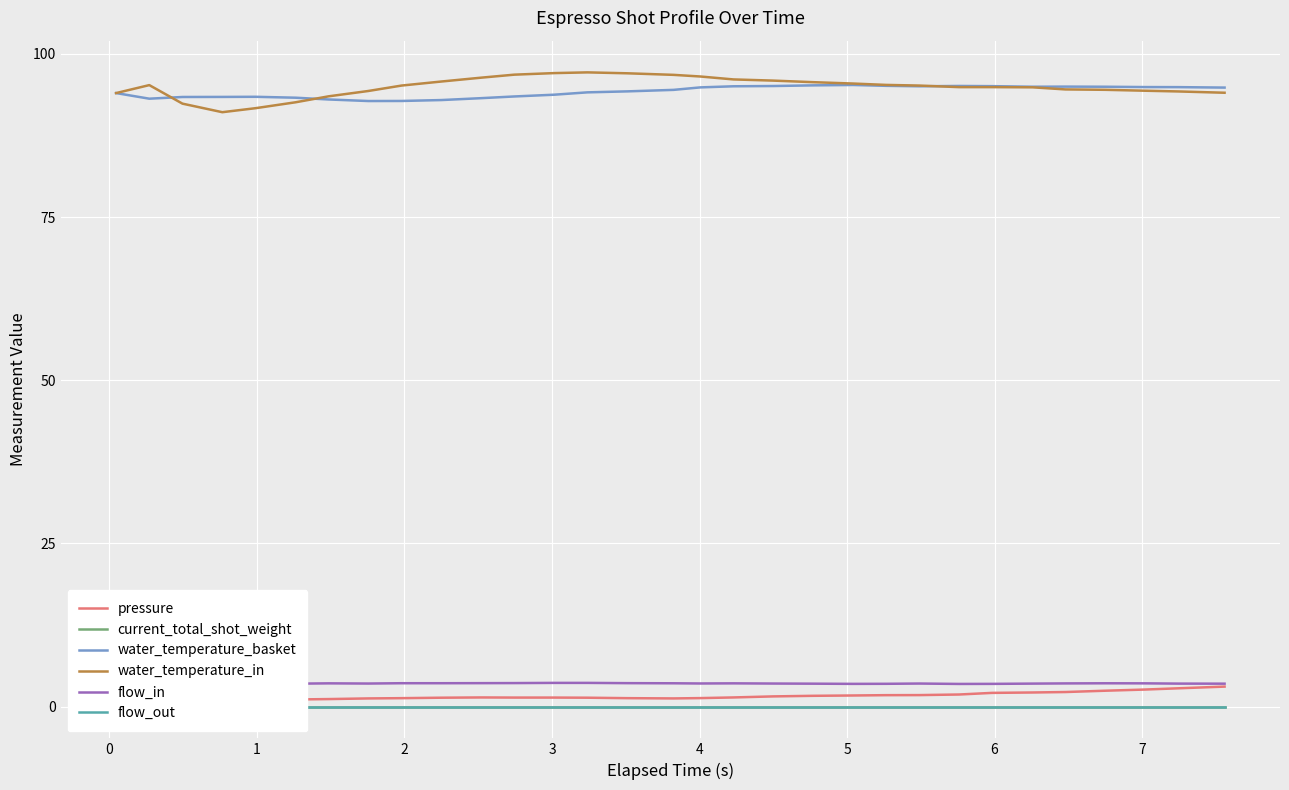

What is the difference between the maximum and minimum values in the pressure series?

3.1